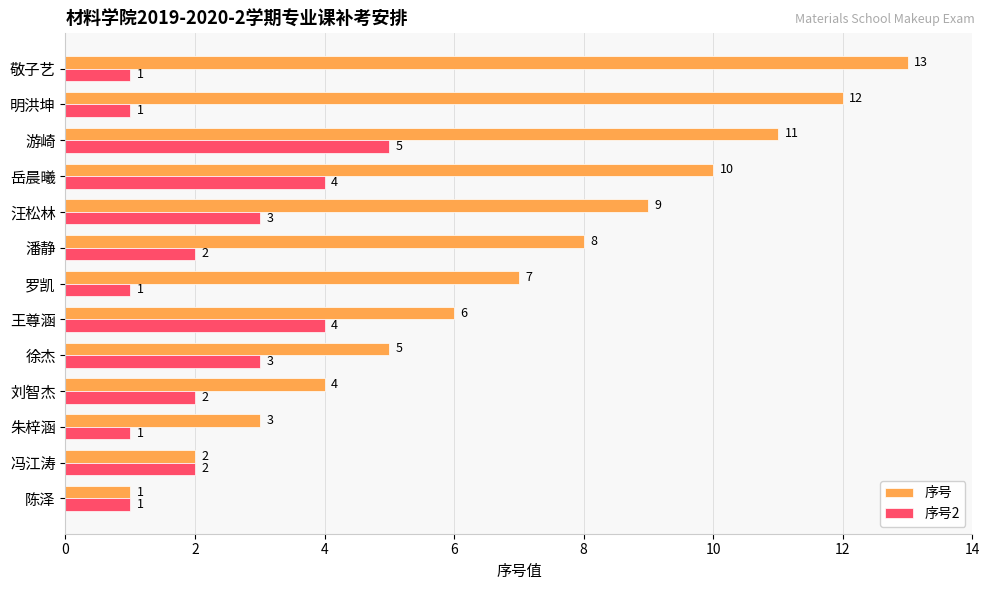

At which category is the sum across all series the highest?

游崎